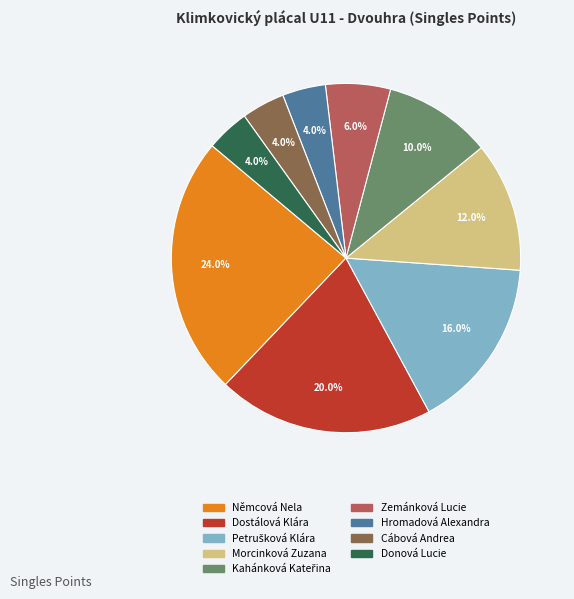

How many slices are in this pie chart?

9